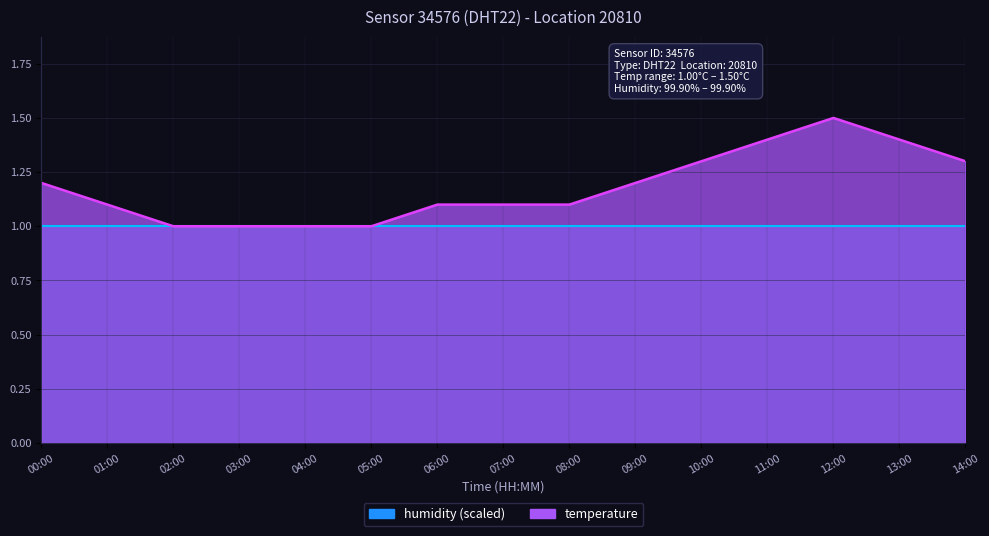

True or false: the data shows 1.0 at 03:00.

True